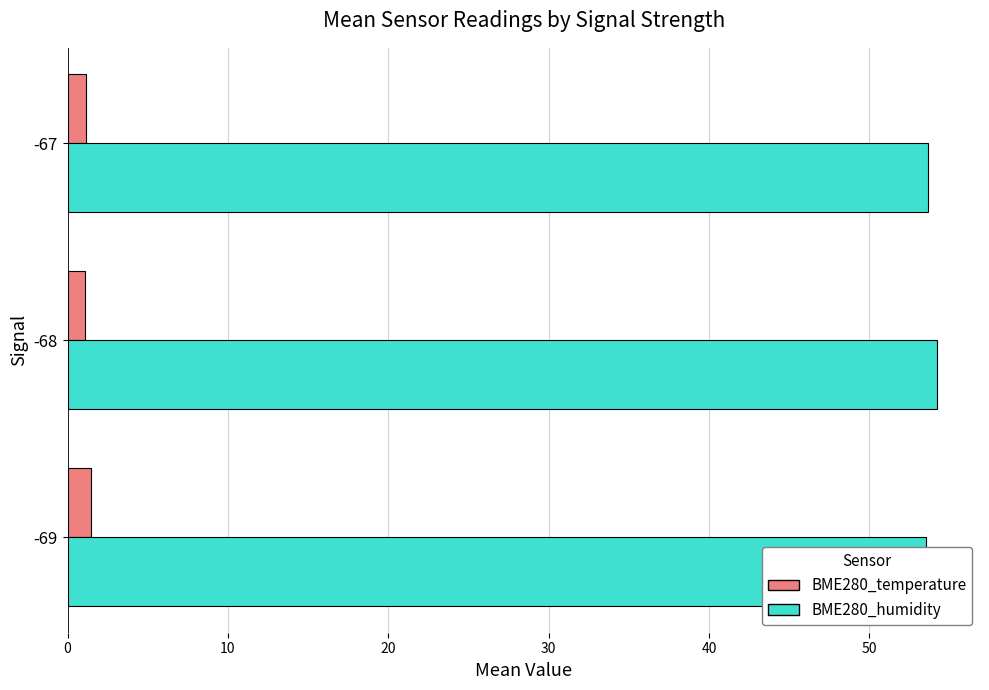

What value does the BME280_temperature series have at 10?

1.1